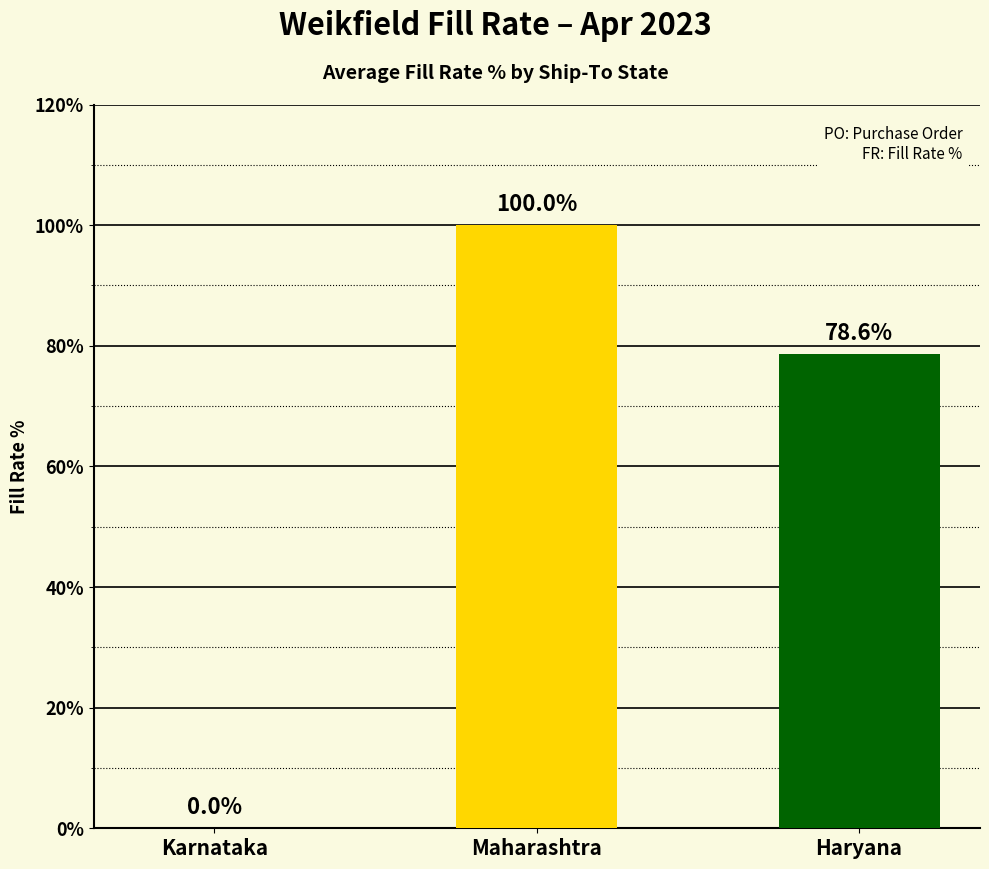

What is the average value?

59.5